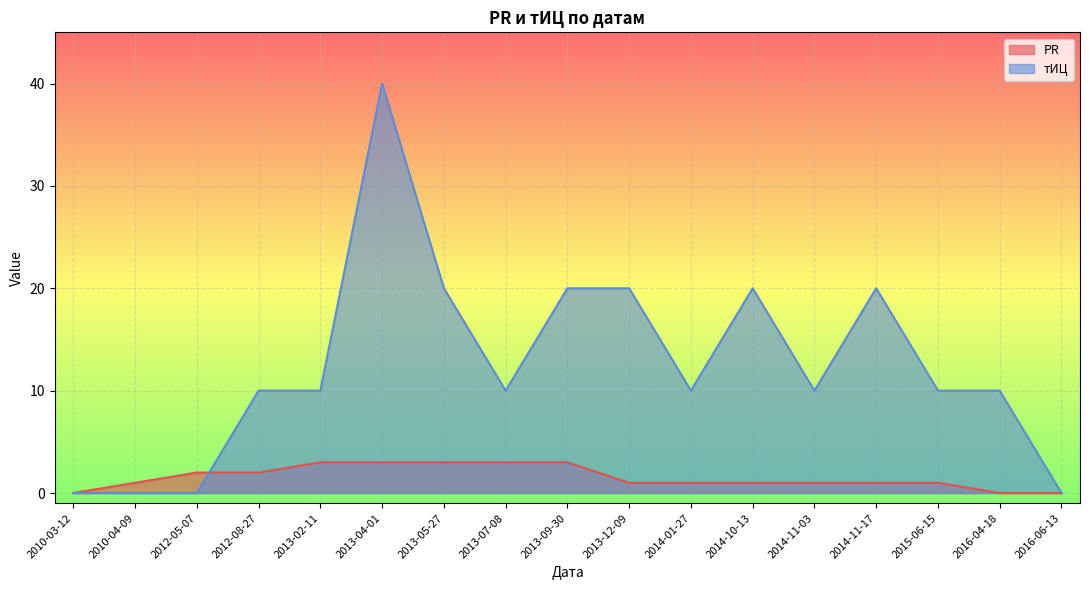

Which series has the largest range (max minus min)?

тИЦ